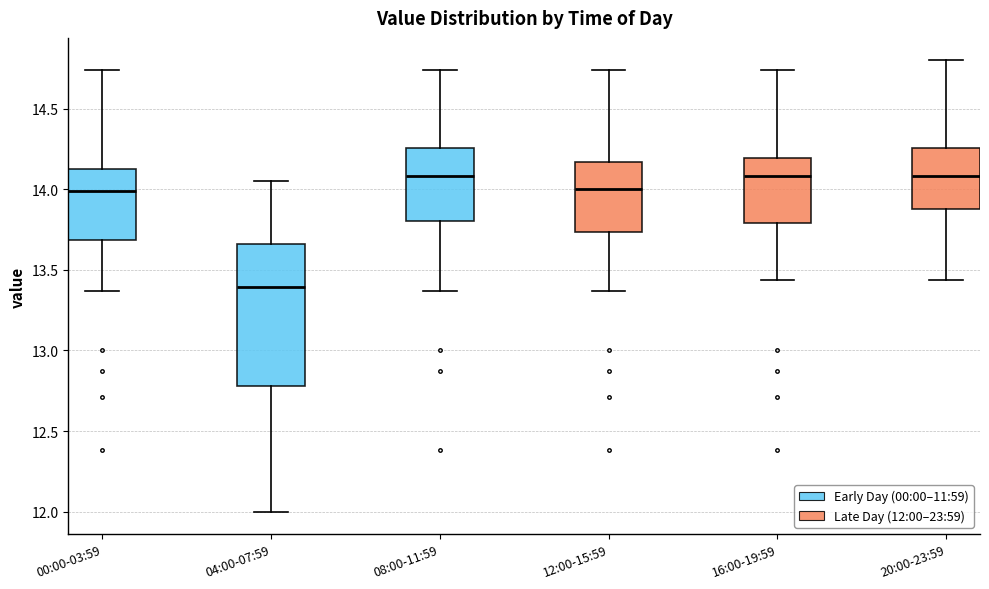

Where is the lower edge of the box for 08:00-11:59 on the y-axis? The values are not printed on the chart, so give them approximately, as read against the axis.

13.80